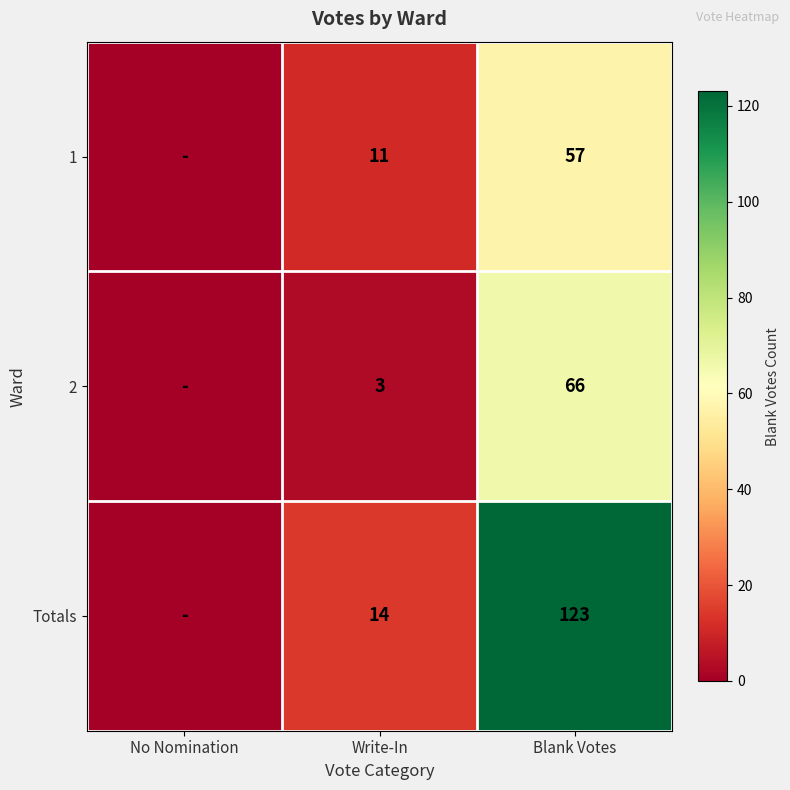

How many categories are shown in the chart?

3